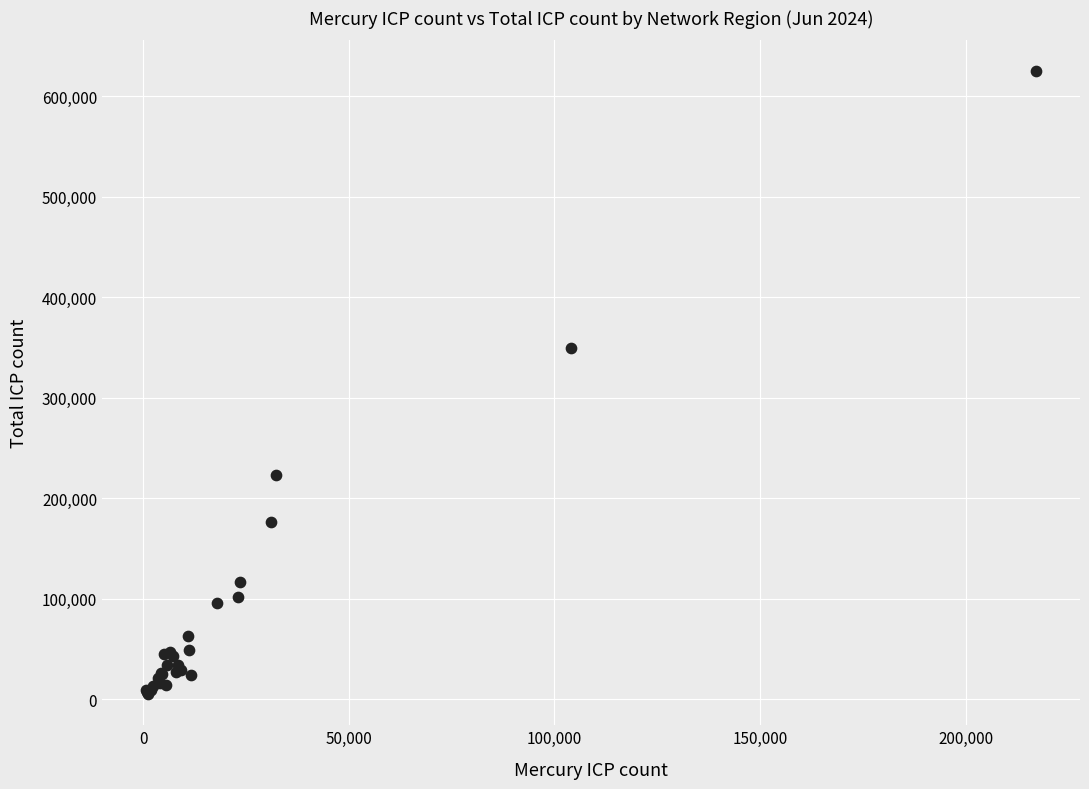

What Y value in the scatter plot is closest to 314872?

349647